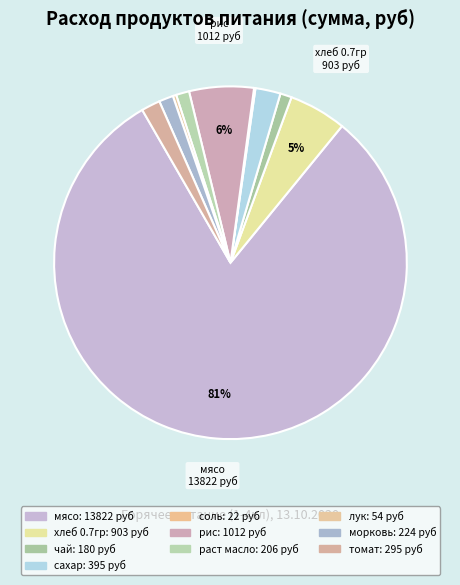

Rank the categories by value from highest to lowest.

мясо, рис, хлеб 0.7гр, сахар, томат, морковь, раст масло, чай, лук, соль